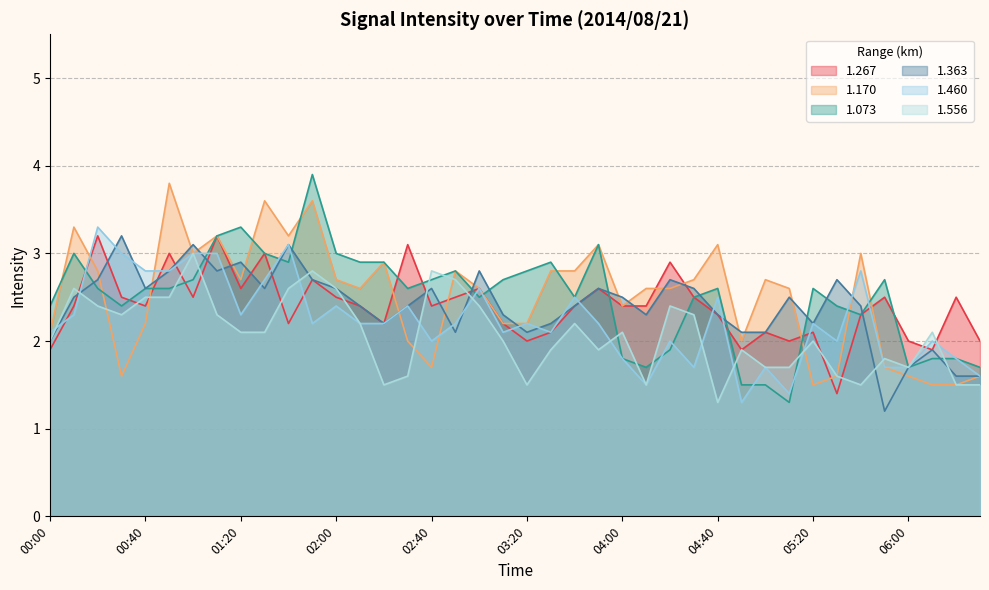

The 1.556 series shows 0.6 at 02:30. True or false?

False